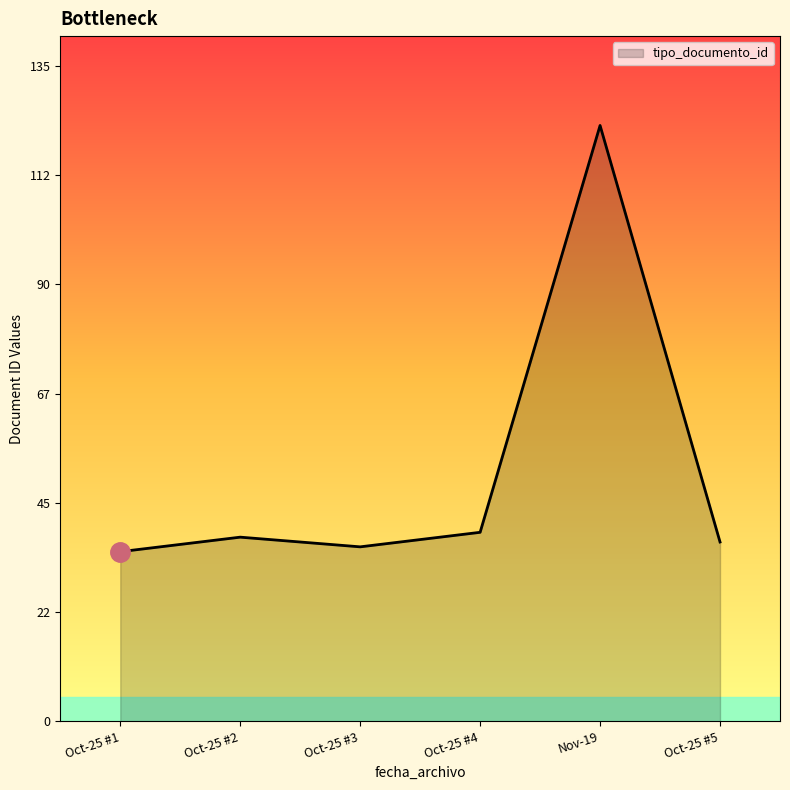

At which category does the chart reach its peak across all series?

Nov-19